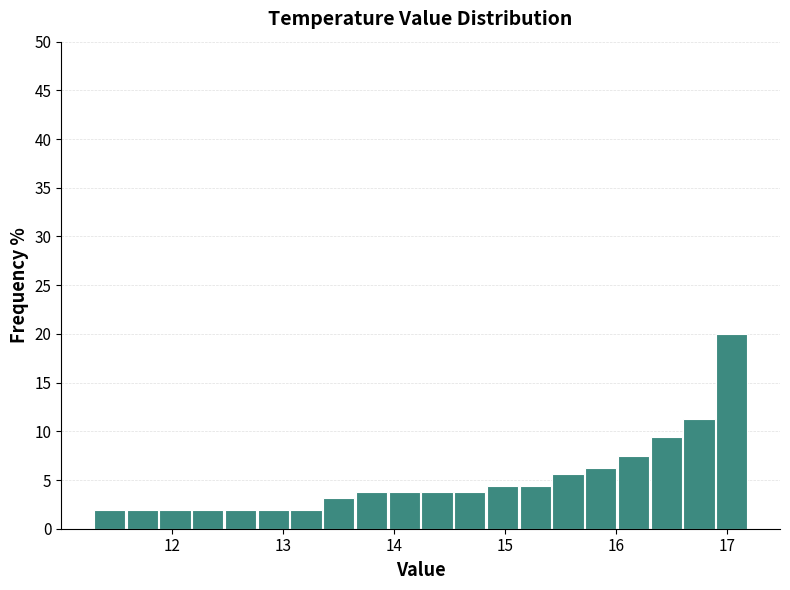

Around what value on the x-axis is the tallest bar? Give the approximate position of its centre, as read against the axis.

17.0